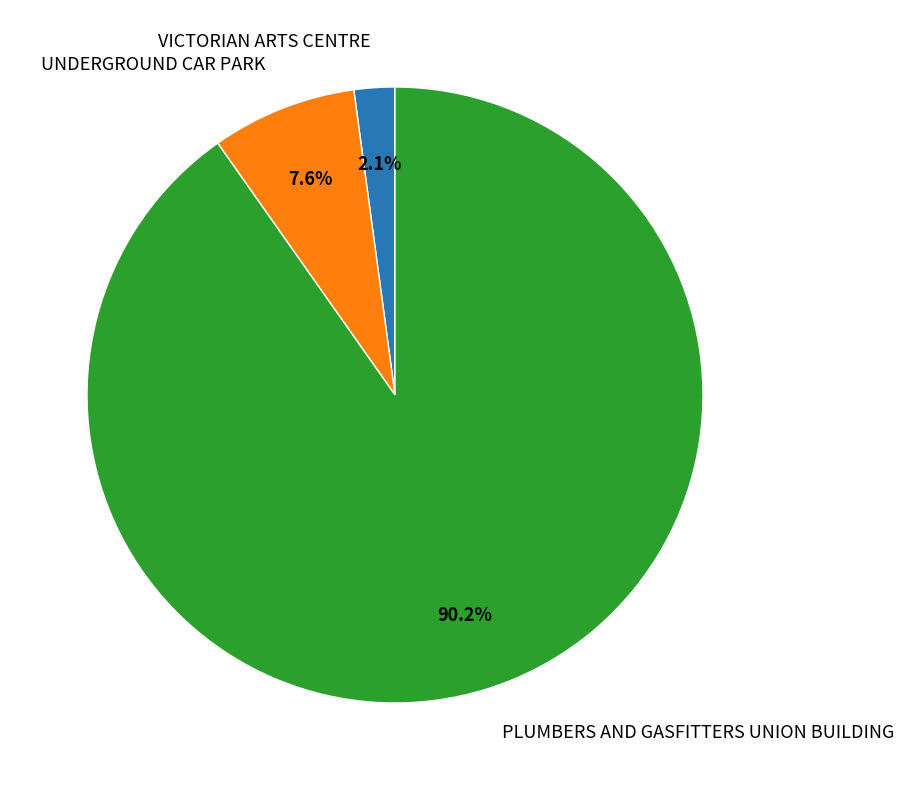

Do PLUMBERS AND GASFITTERS UNION BUILDING and UNDERGROUND CAR PARK together represent more than half of the pie?

Yes